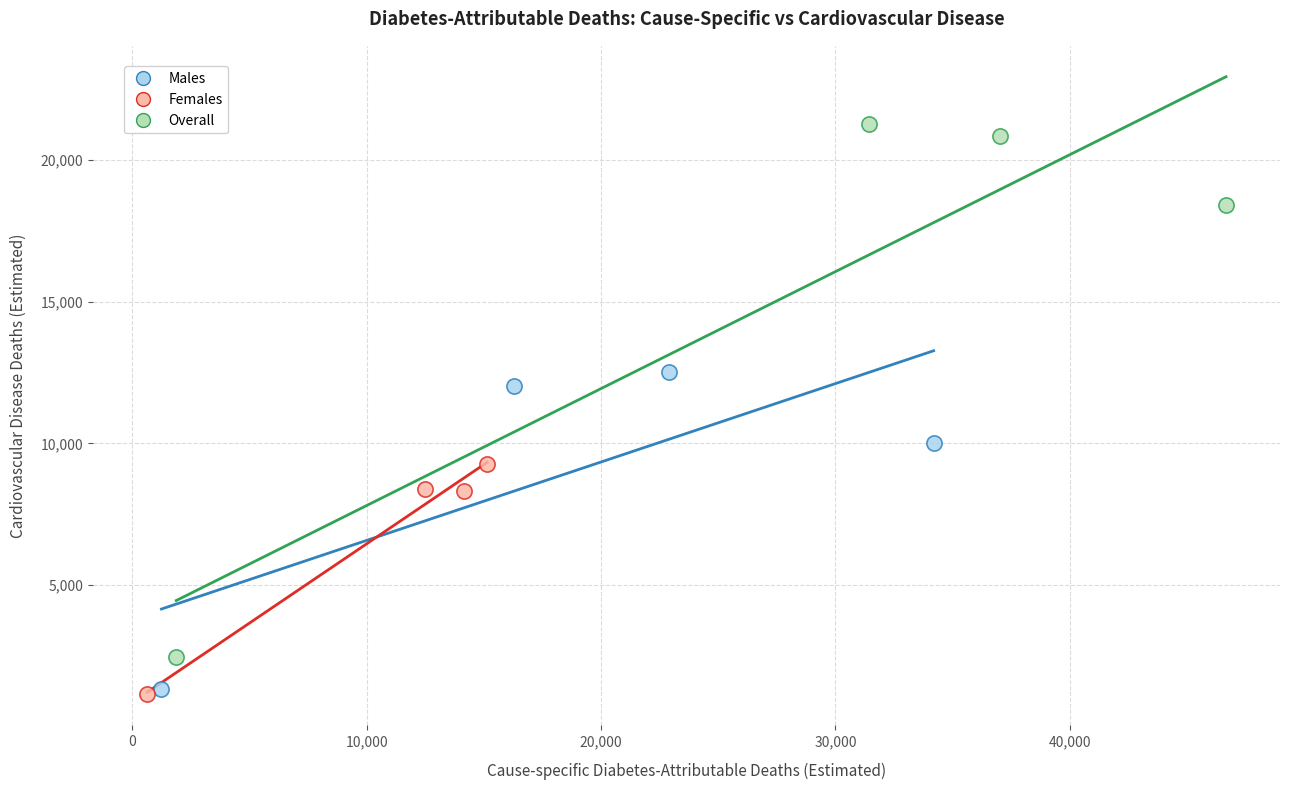

What are all the series names shown in the legend?

Males, Females, Overall